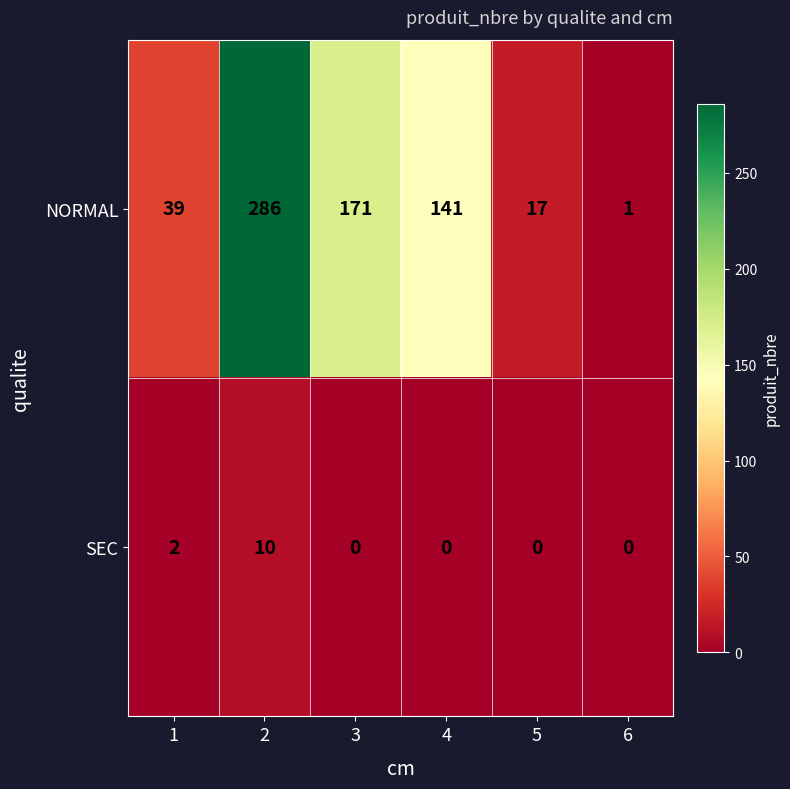

Which category has the highest value across all series?

2